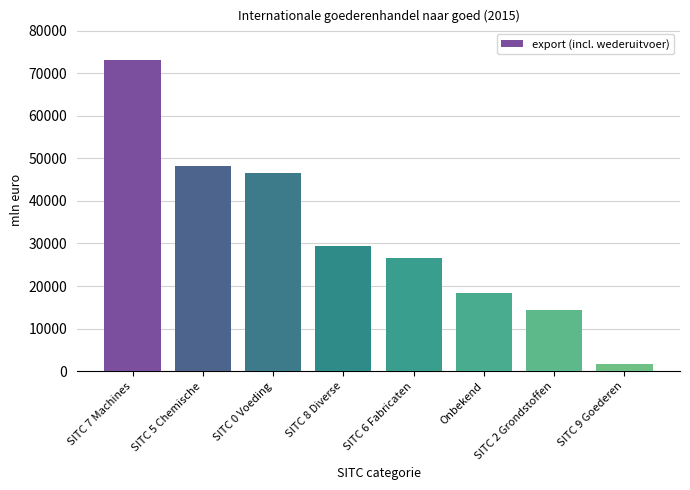

What is the approximate value at SITC 7 Machines, to the nearest 50?

73150